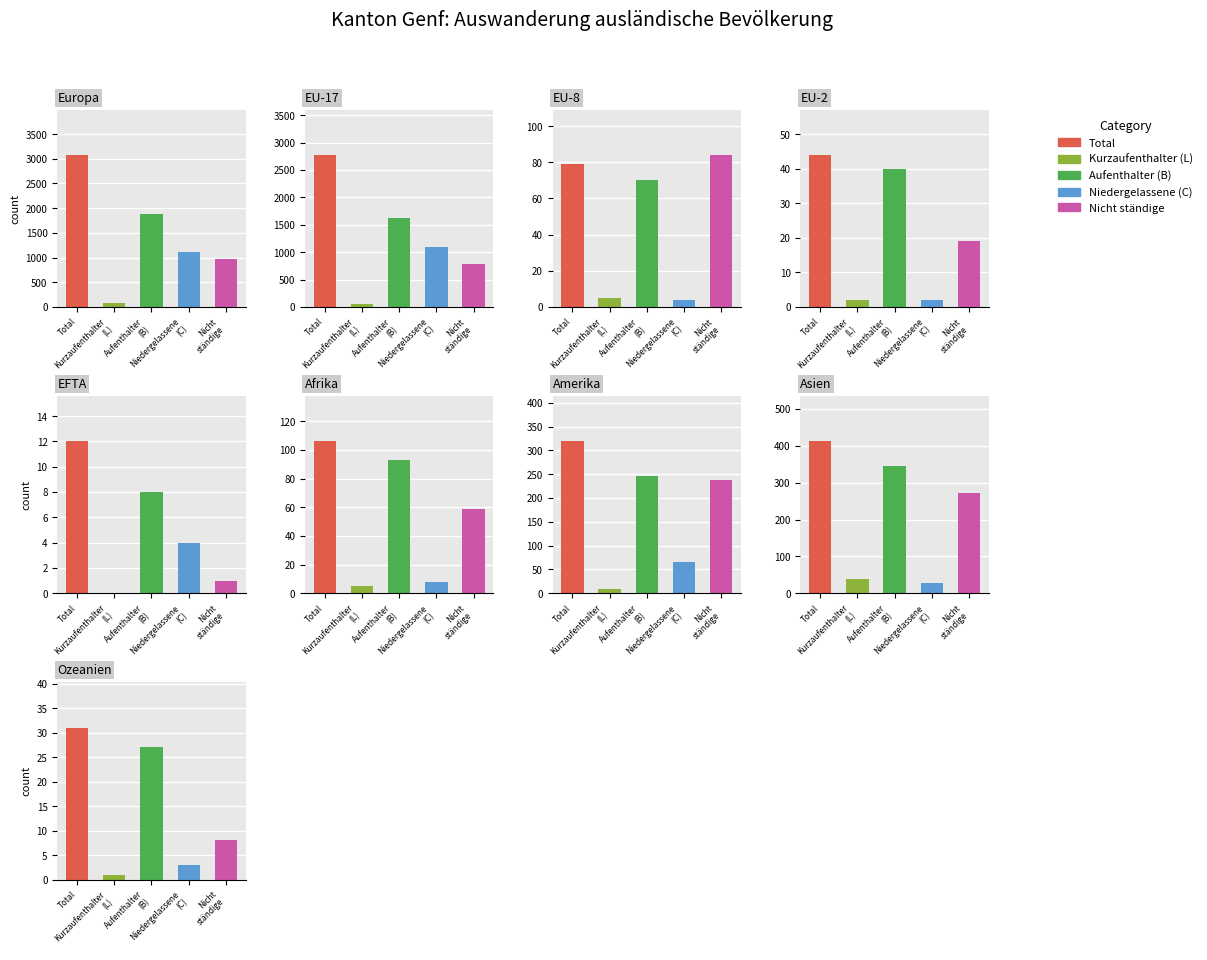

Reading left to right, list all the values displayed in this chart.

Total: 3075	2772	79	44	12	106	319	412	31
Kurzaufenthalter (L): 76	63	5	2	0	5	8	38	1
Aufenthalter (B): 1878	1622	70	40	8	93	246	346	27
Niedergelassene (C): 1121	1087	4	2	4	8	65	28	3
Nicht ständige: 978	778	84	19	1	59	238	271	8